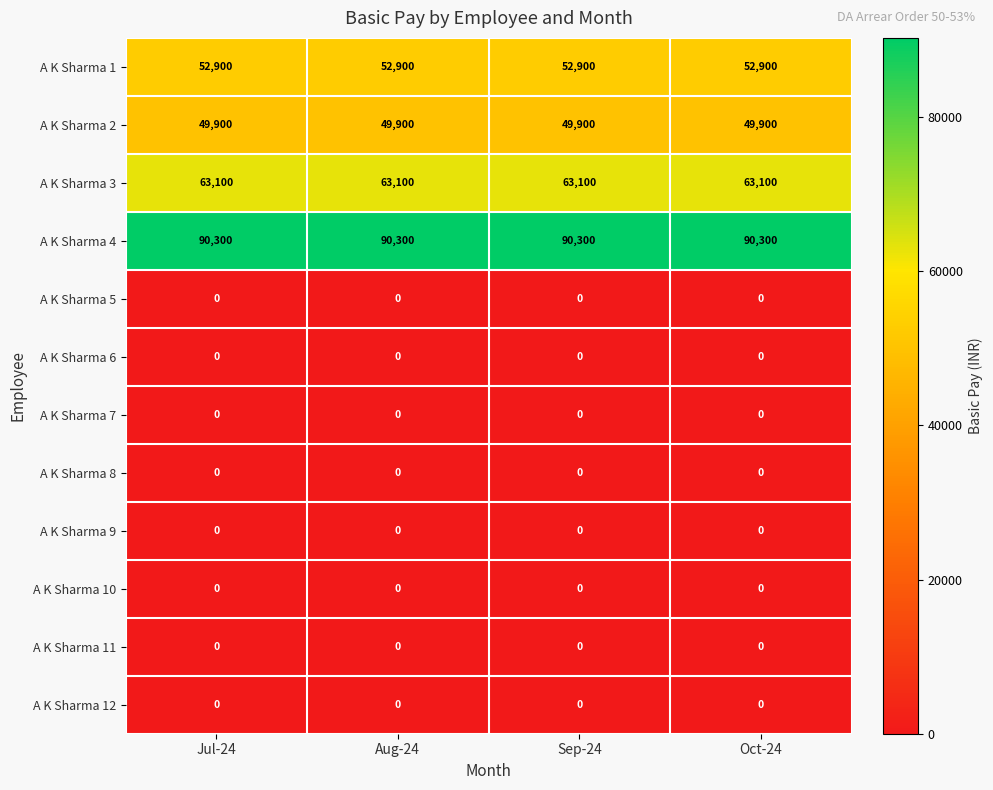

What is the difference between the highest and lowest values at Oct-24?

90300